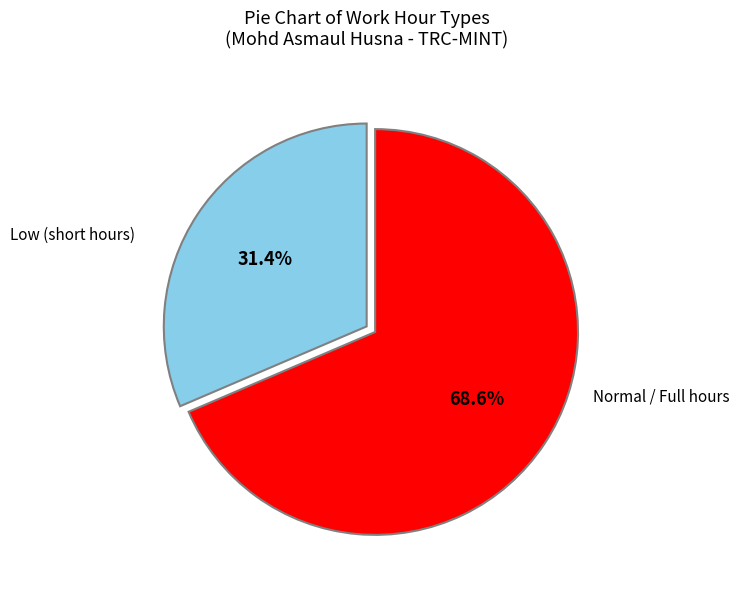

Does any single category account for the majority?

Yes